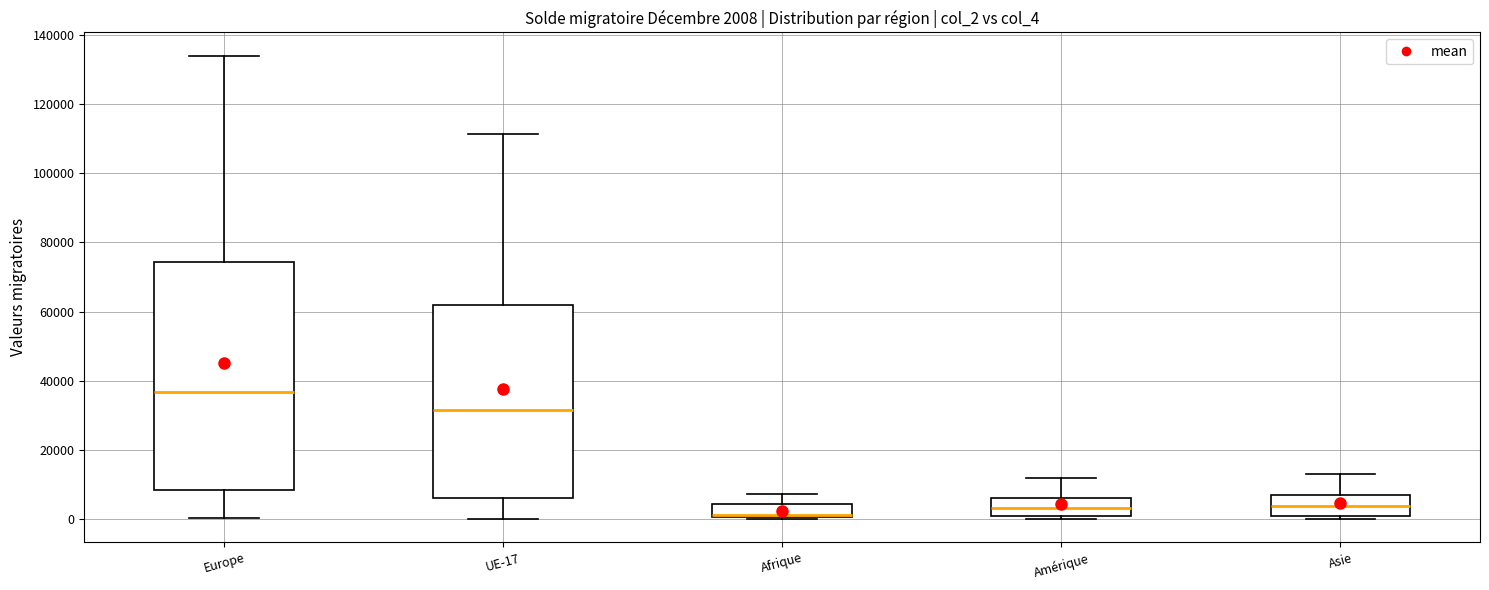

Comparing the boxes themselves (not the whiskers), which one is the tallest?

Europe